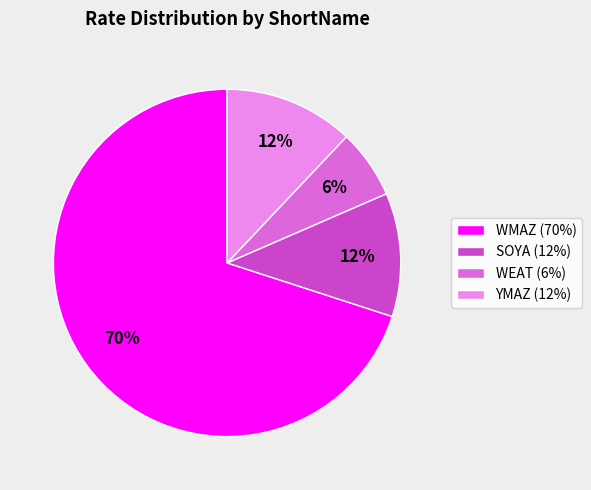

Count the number of slices in the pie.

4